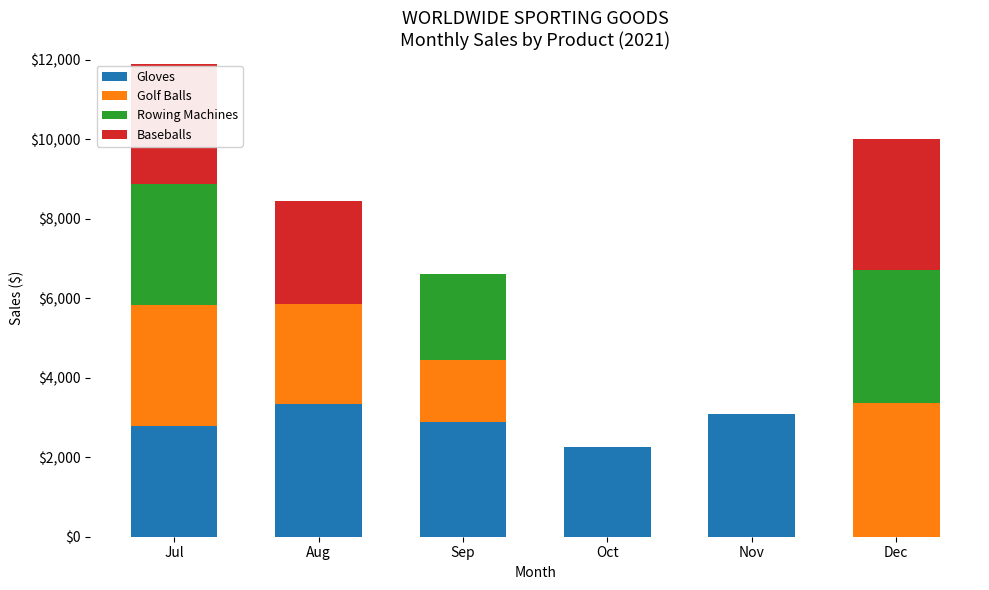

Count the number of data series in this chart.

4